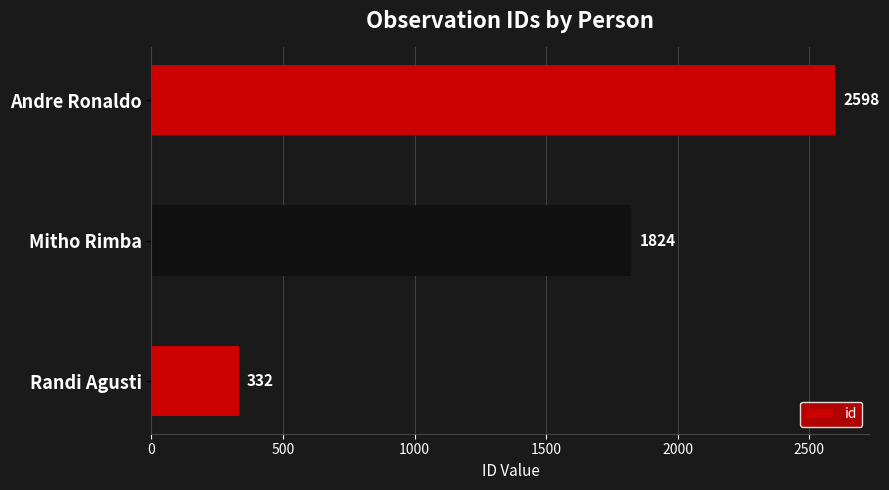

The value at Mitho Rimba is 1824. True or false?

True